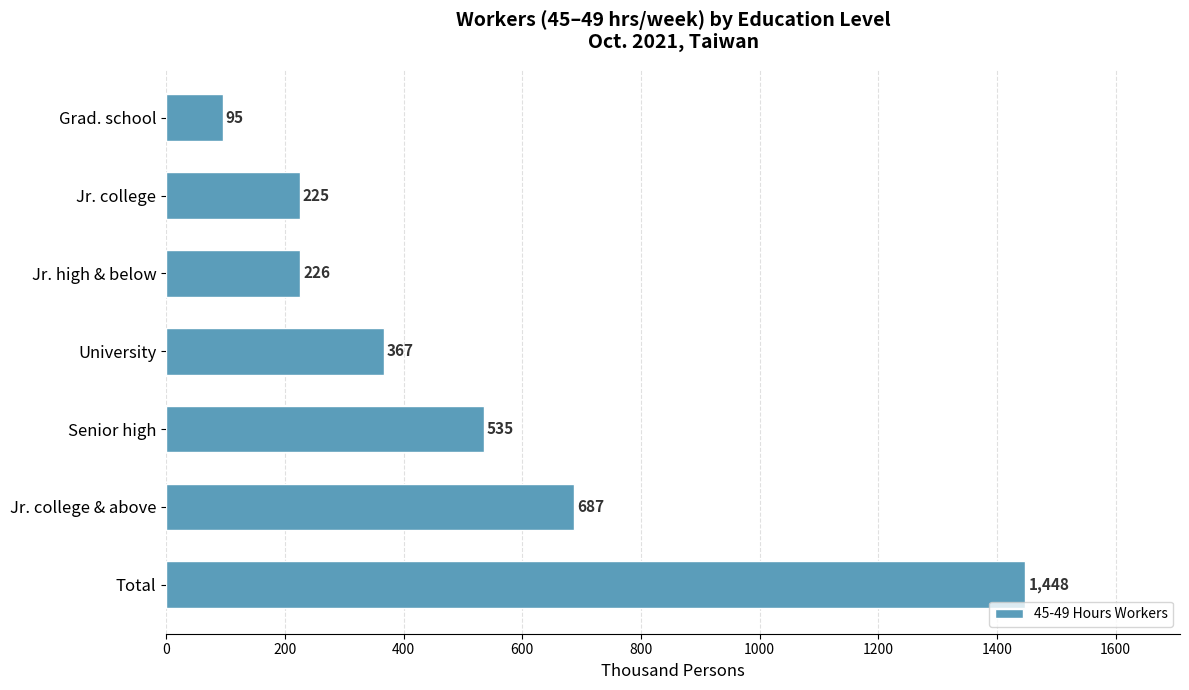

How many data points does each series have?

7